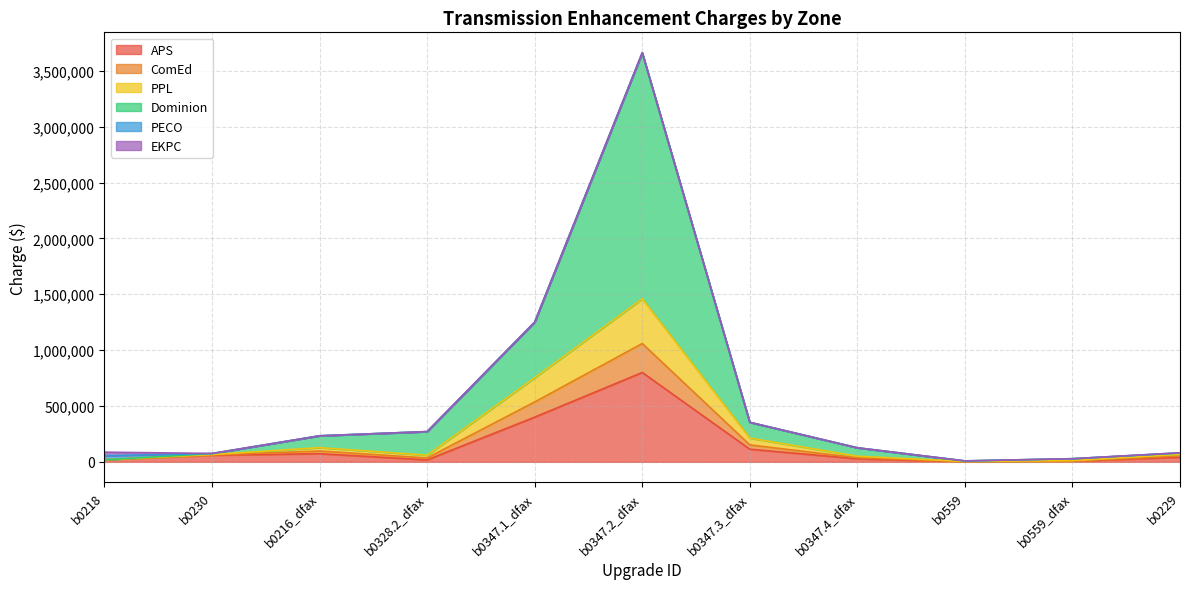

Where is the first local maximum for ComEd?

b0216_dfax